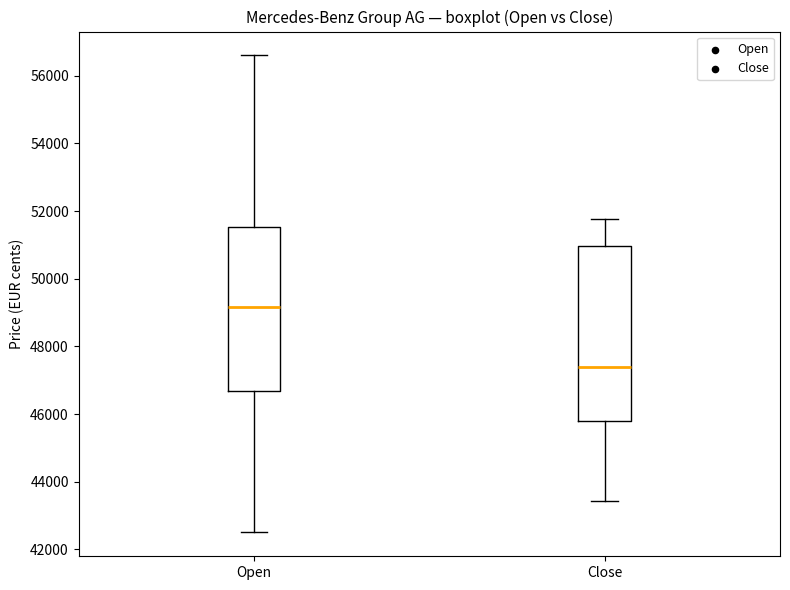

Where does the lower whisker of the box for Open end on the y-axis? The values are not printed on the chart, so give them approximately, as read against the axis.

42600